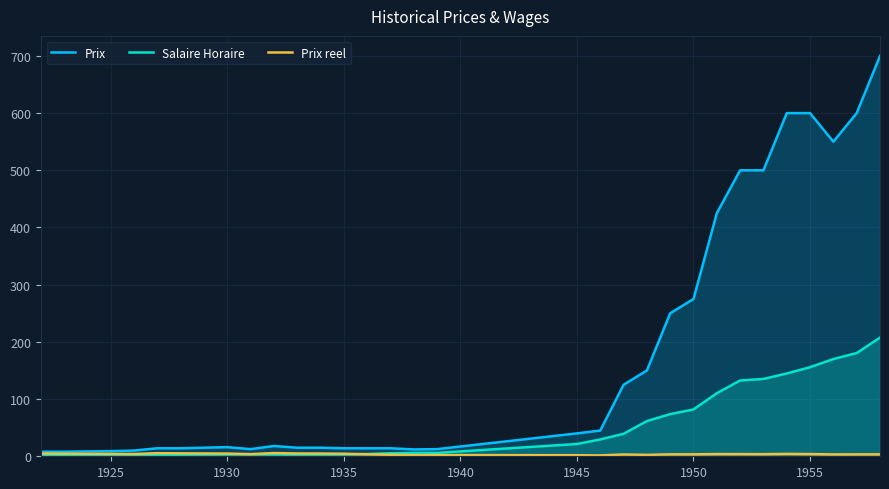

Which series has the largest range (max minus min)?

Prix